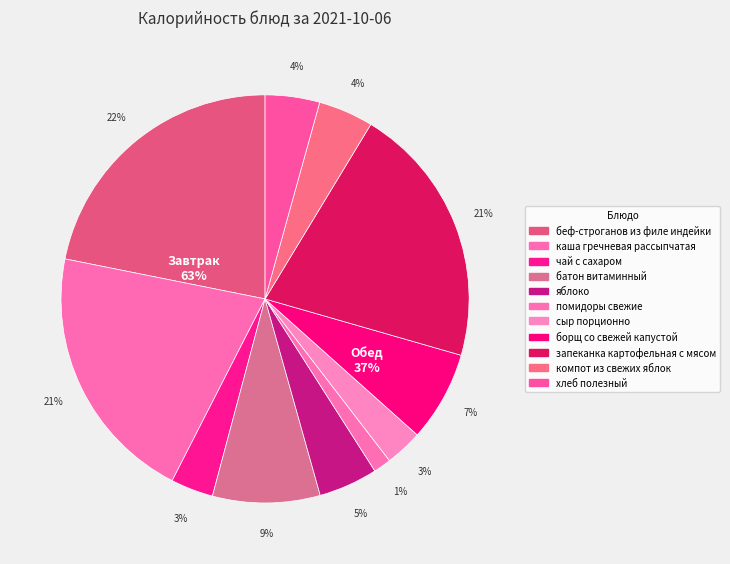

Rank the categories by value from highest to lowest.

беф-строганов из филе индейки, запеканка картофельная с мясом, каша гречневая рассыпчатая, батон витаминный, борщ со свежей капустой, яблоко, компот из свежих яблок, хлеб полезный, чай с сахаром, сыр порционно, помидоры свежие